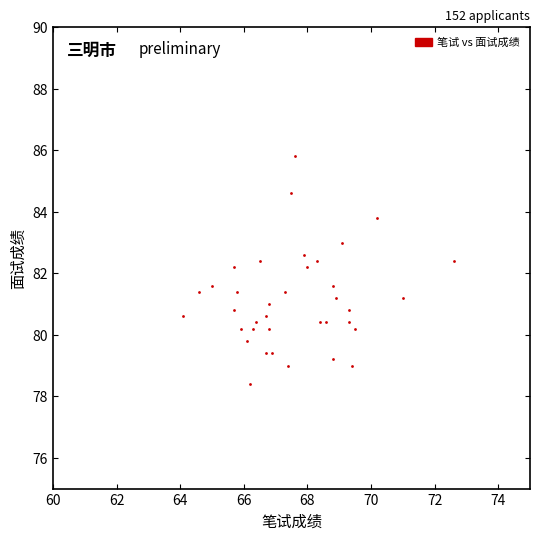

What is the range of X values (max minus min)?

8.5